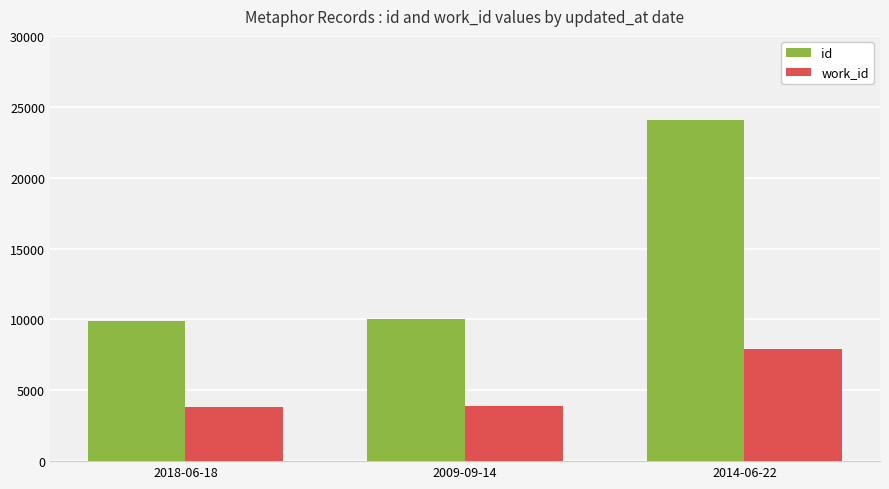

How many bars are there in total?

6